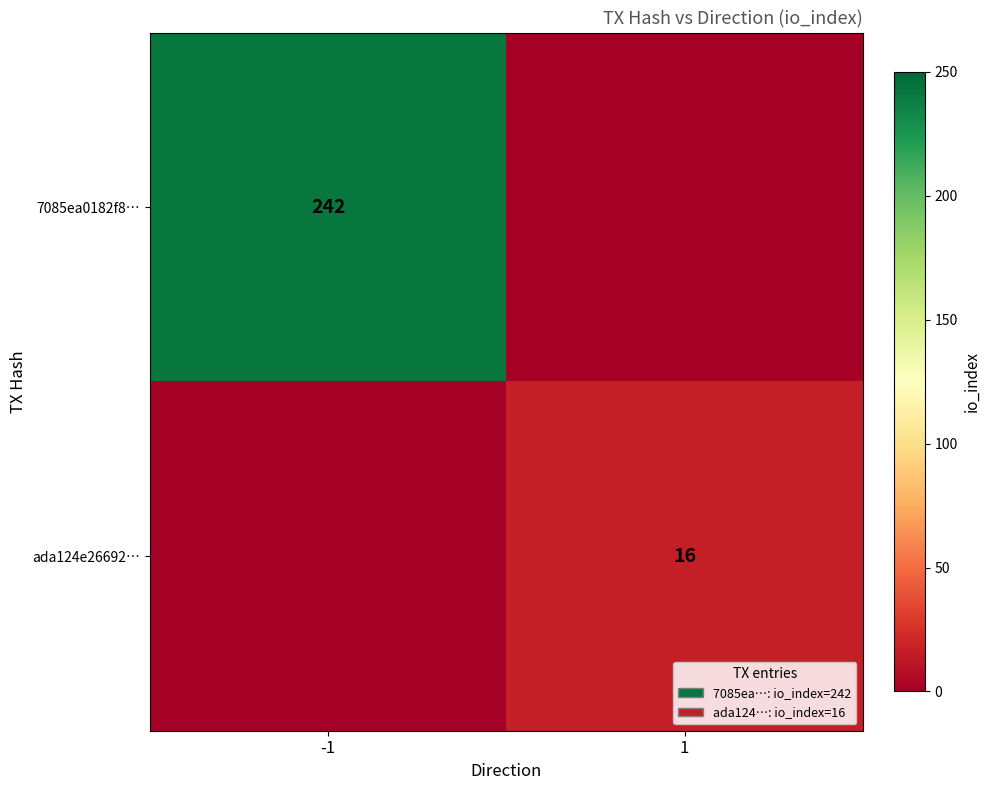

Is it true that ada124e26692… equals 16 at 1?

True